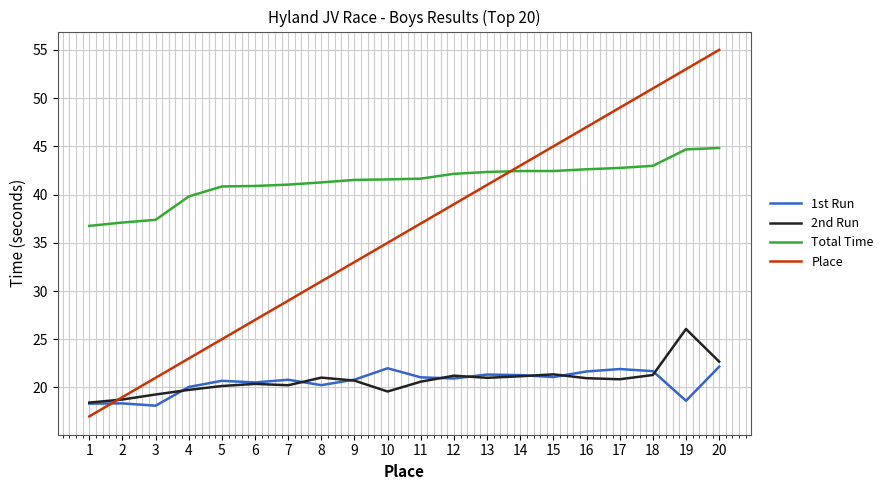

After their last crossing, which series has the higher values: Place or Total Time?

Place